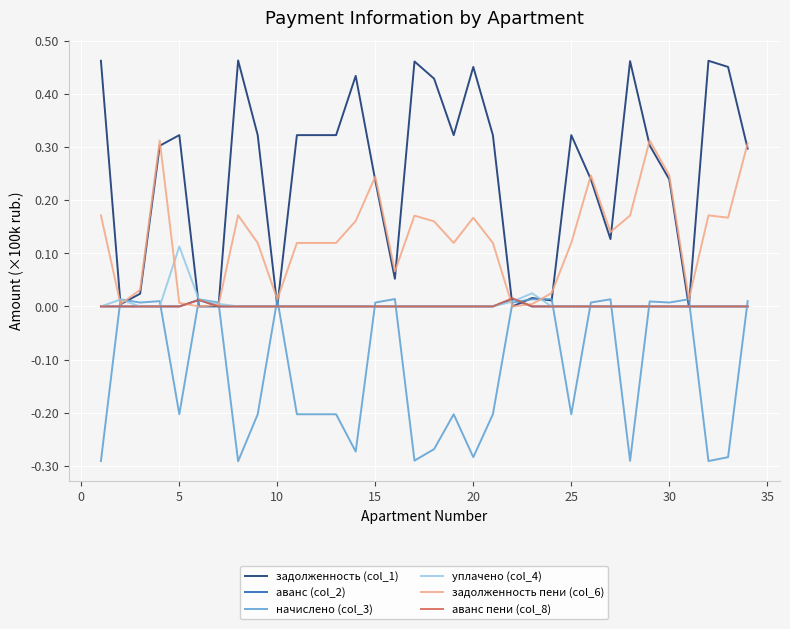

Which series has the largest total across all categories?

задолженность (col_1)